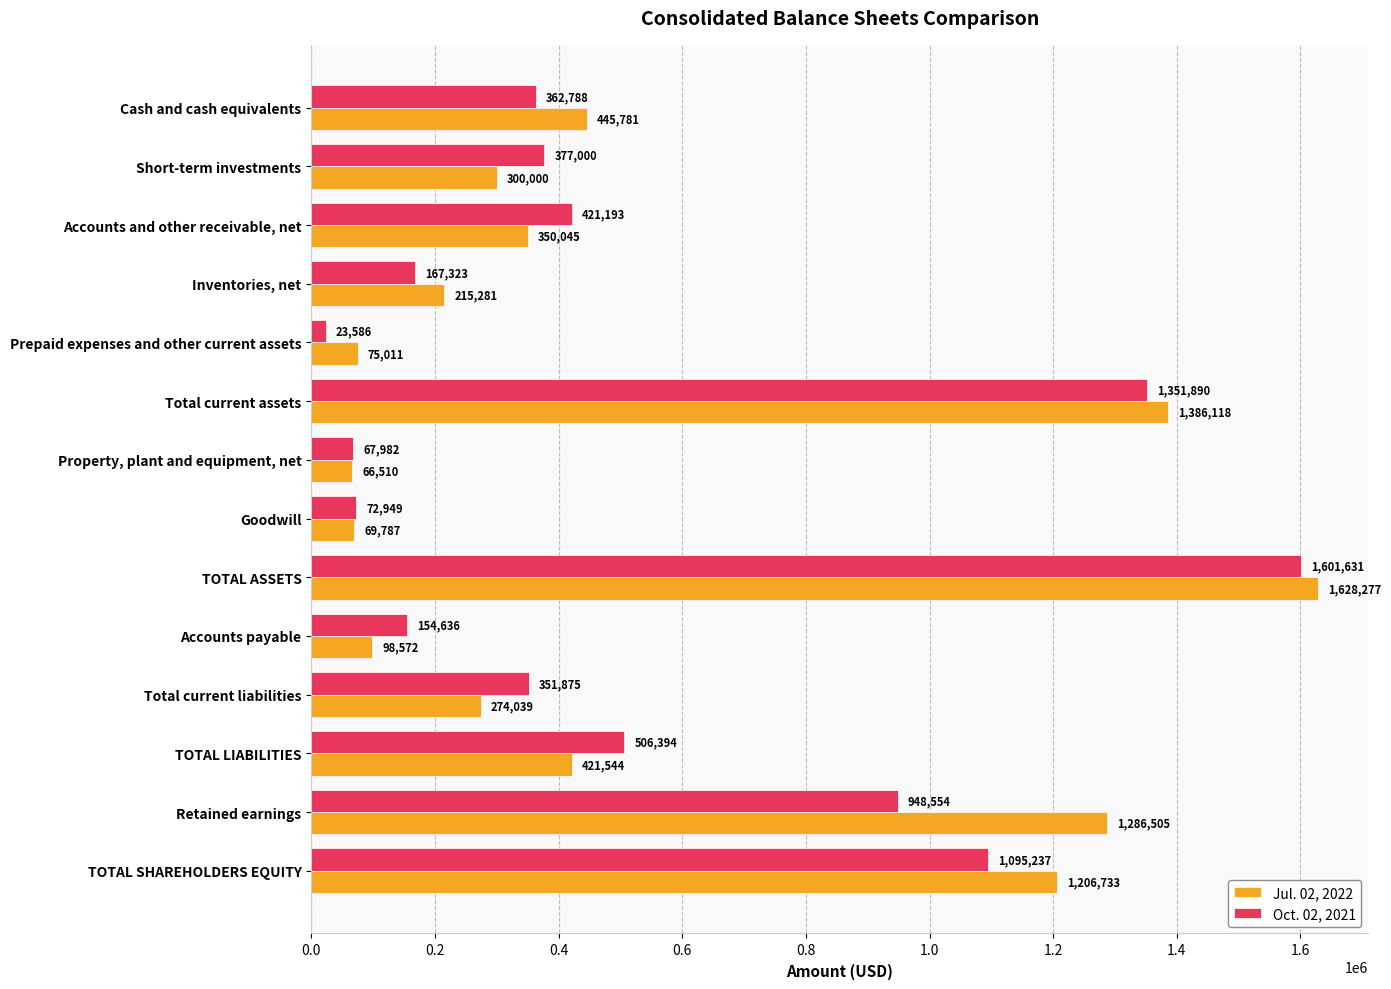

What is the greatest value displayed?

1628277